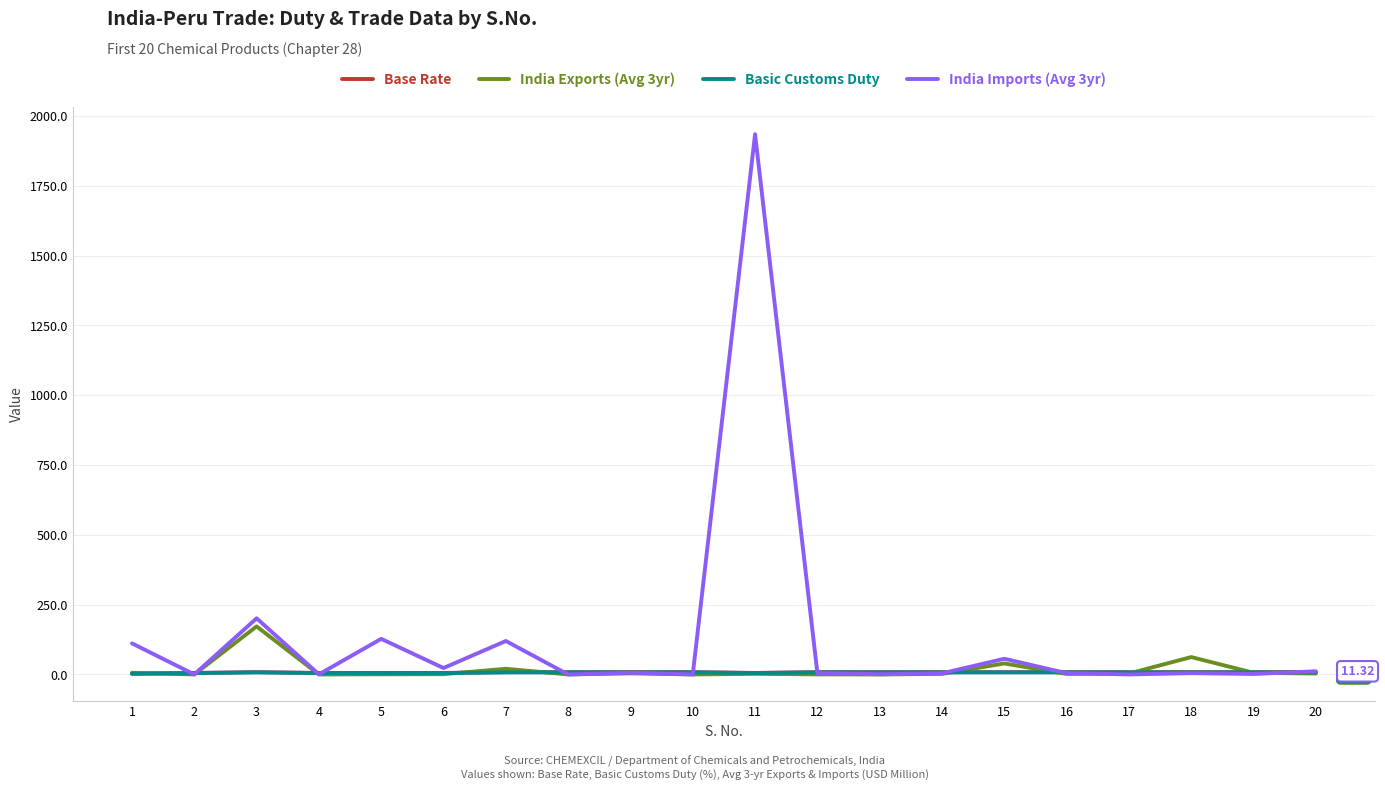

At which category is the sum across all series the highest?

11